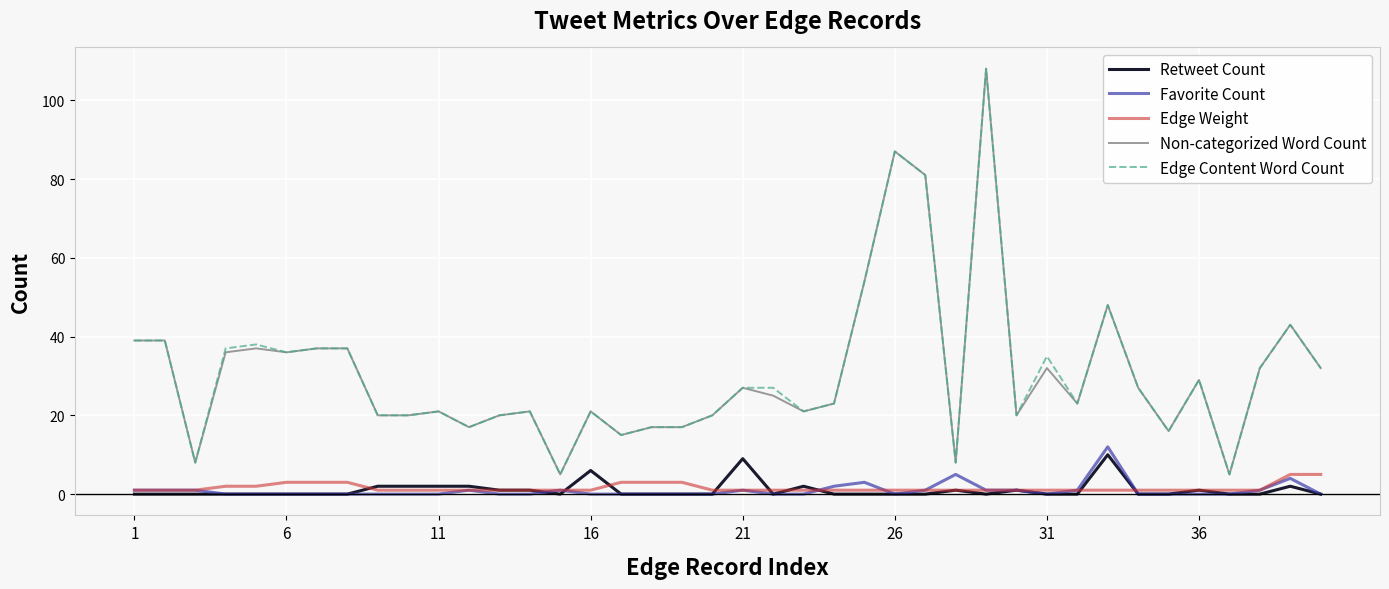

True or false: Edge Content Word Count and Edge Weight intersect in this chart.

False